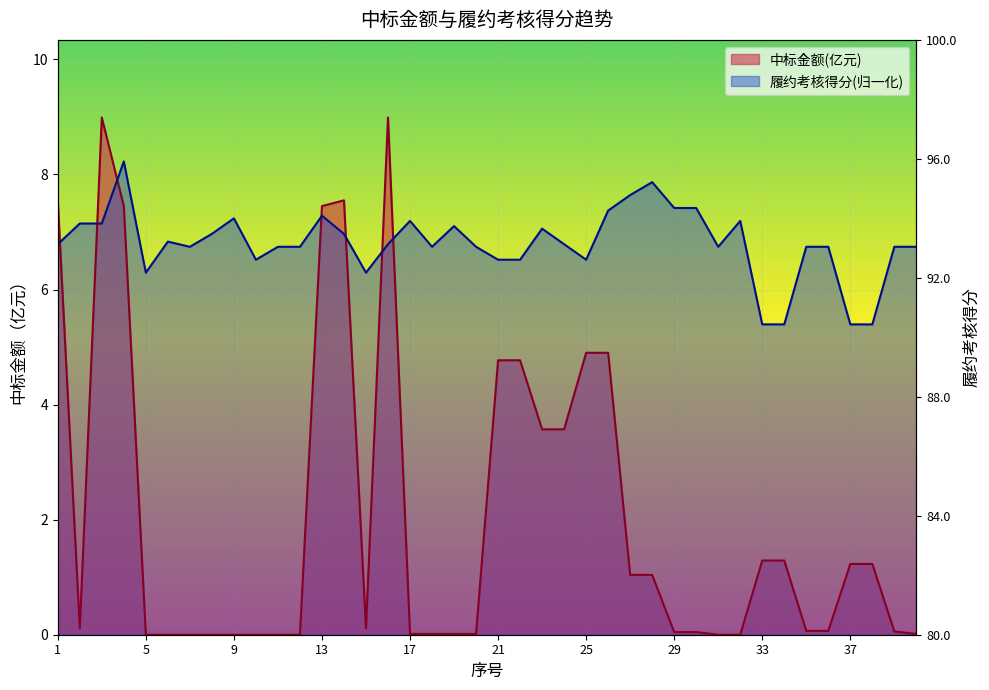

How many lines are shown in the chart?

2